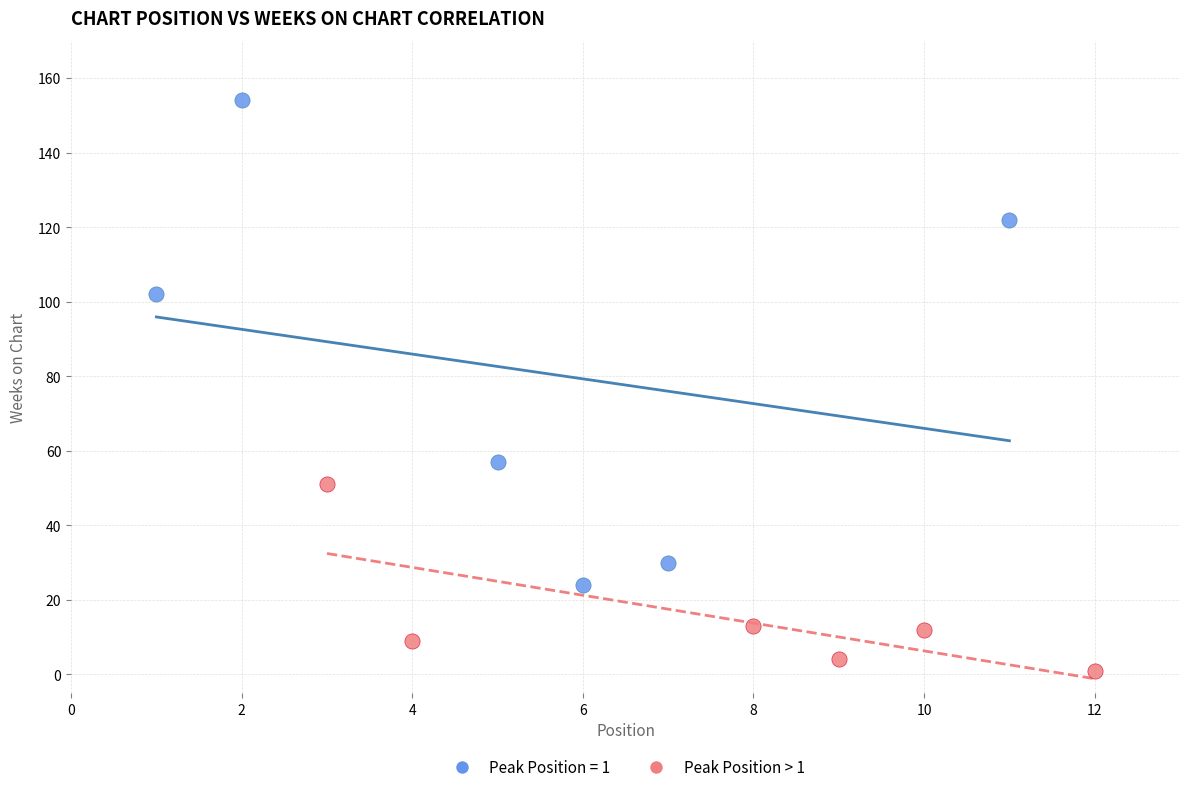

Which series contains the highest Y value?

Peak Position = 1